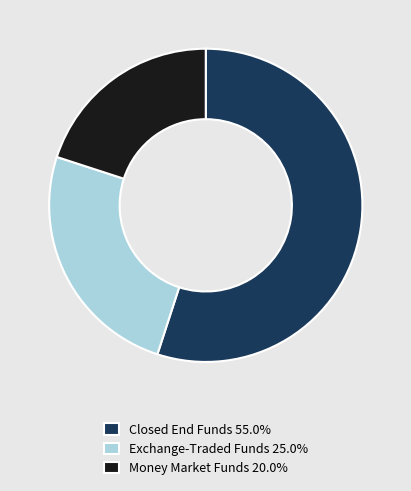

Is the sum of Exchange-Traded Funds 25.0% and Money Market Funds 20.0% greater than half?

No